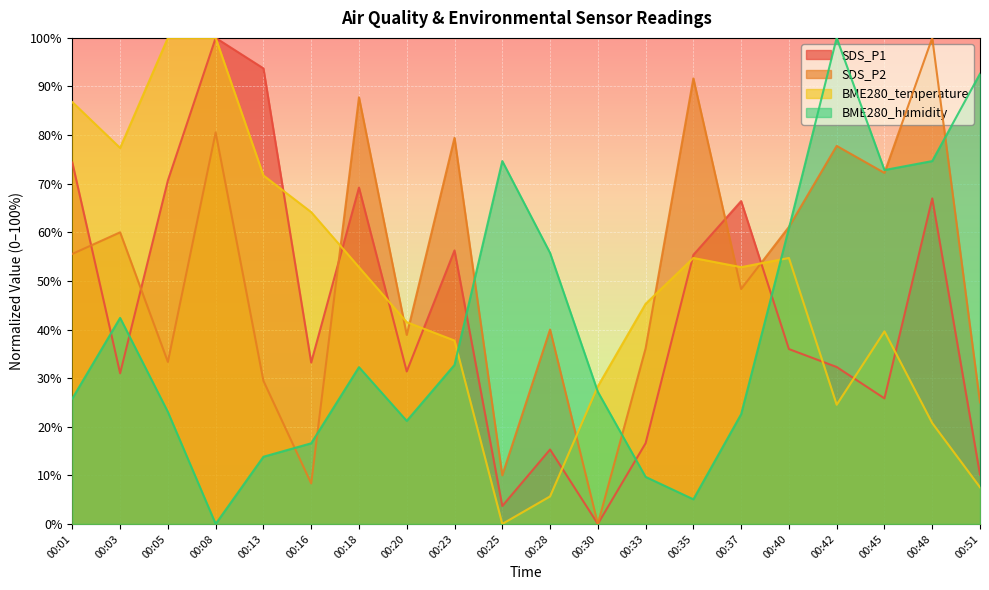

What is the difference between the highest and lowest values at 00:51?

85.1